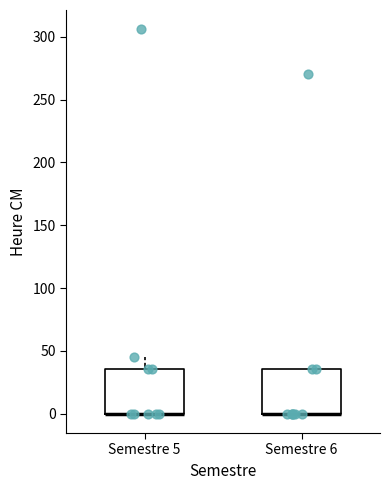

Reading left to right, transcribe this box plot: for each box, give where its median line is, the range the box spans, and where its two whiskers end, as read against the y-axis. The values are not printed on the chart, so give them approximately, as read against the axis.

Semestre 5: median 0 (drawn on the box's lower edge), box 0 to 35, whiskers 0 to 45
Semestre 6: median 0 (drawn on the box's lower edge), box 0 to 35, whiskers 0 to 35